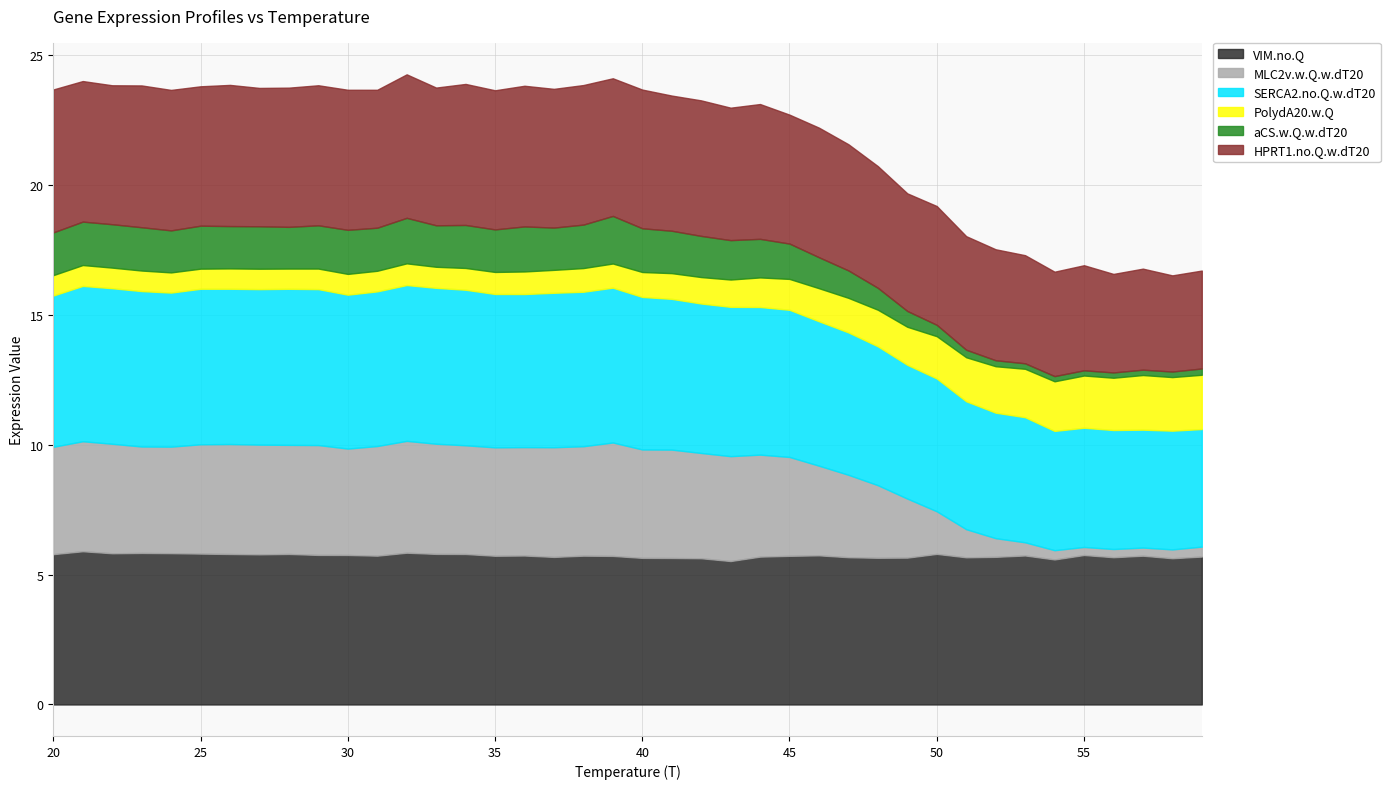

What is the sum of the VIM.no.Q values at 24 and 57?

11.6